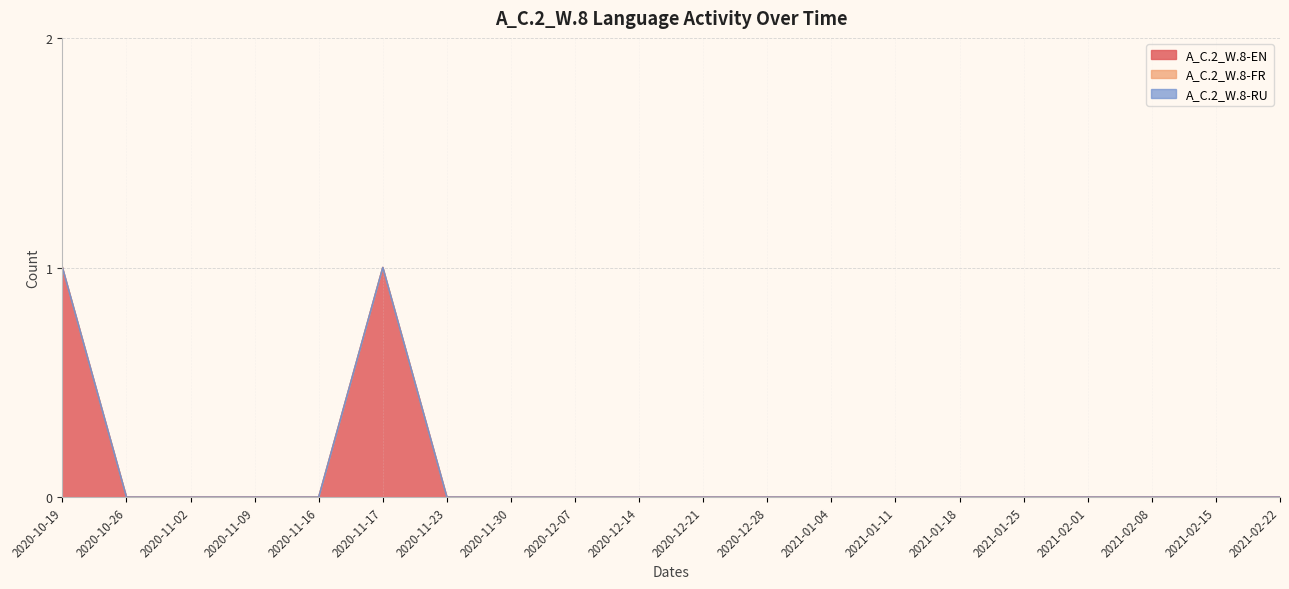

Does the chart display data point markers on the line(s)?

No